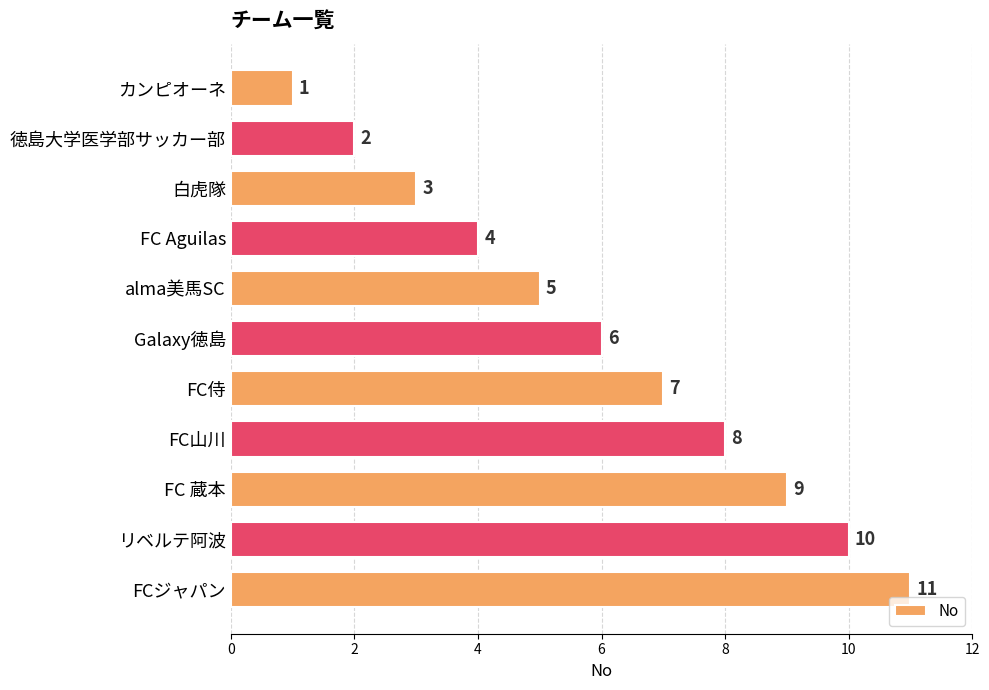

Does the chart contain any negative values?

No